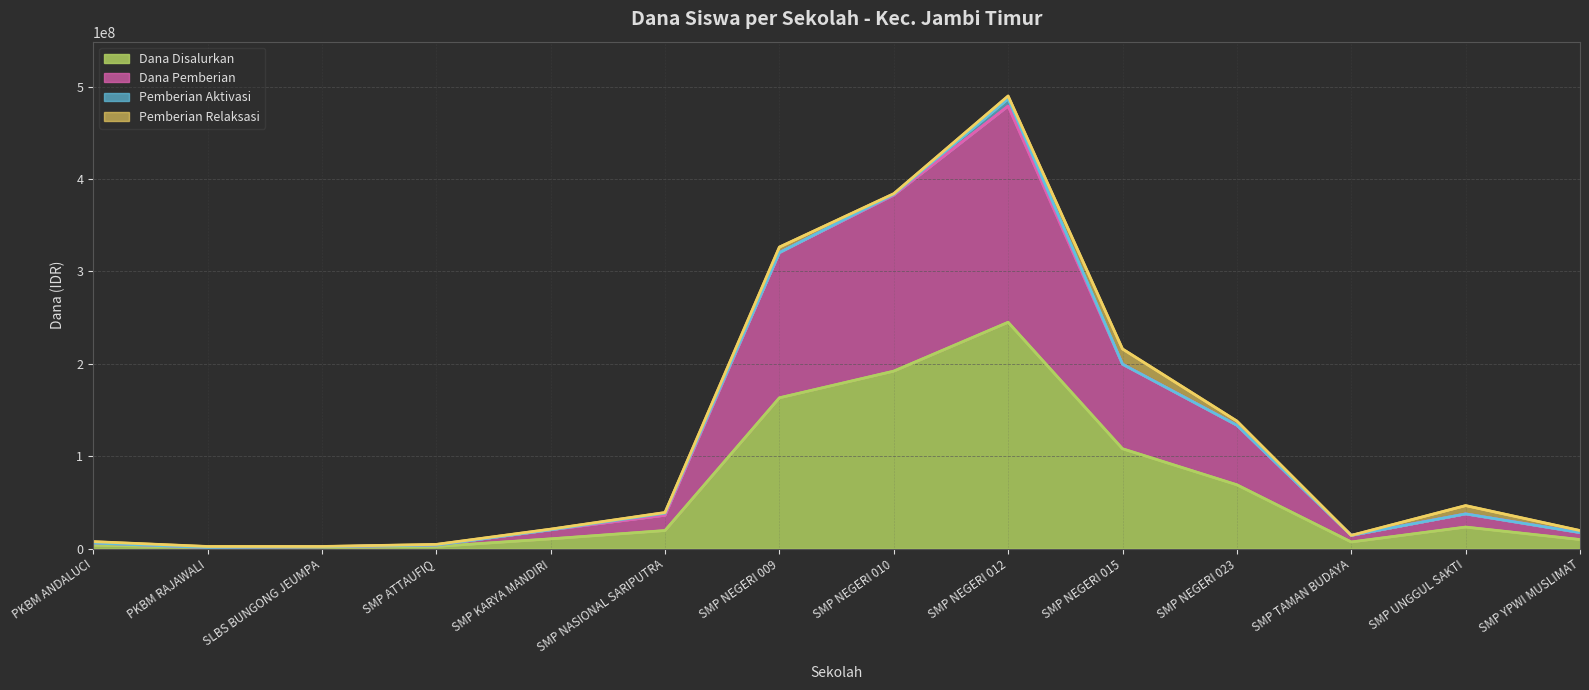

At which category does Dana Pemberian reach its first local peak?

SMP NEGERI 012